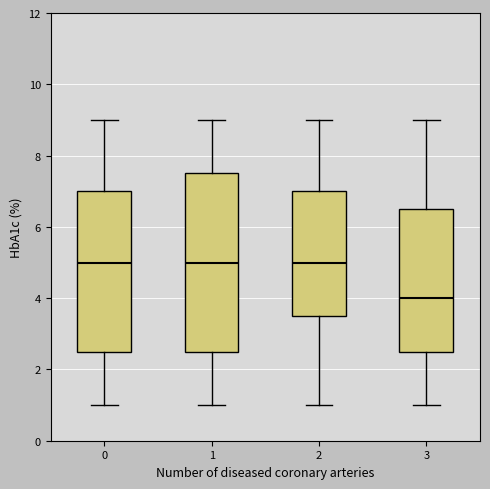

Where does the upper whisker of the box at x = 2 end on the y-axis? The values are not printed on the chart, so give them approximately, as read against the axis.

9.0